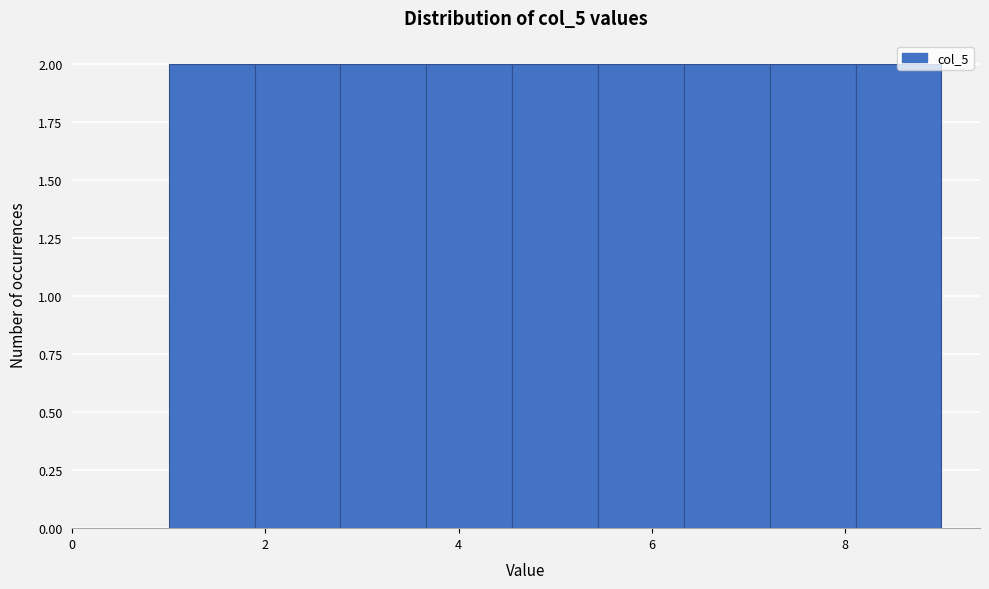

Reading left to right, list every bar in this chart as the range it spans on the x-axis followed by its height. Neither the bar edges nor the heights are printed on the chart, so give them approximately, as read against the axes.

1.0 to 1.8: 2
1.8 to 2.8: 2
2.8 to 3.6: 2
3.6 to 4.6: 2
4.6 to 5.4: 2
5.4 to 6.4: 2
6.4 to 7.2: 2
7.2 to 8.2: 2
8.2 to 9.0: 2